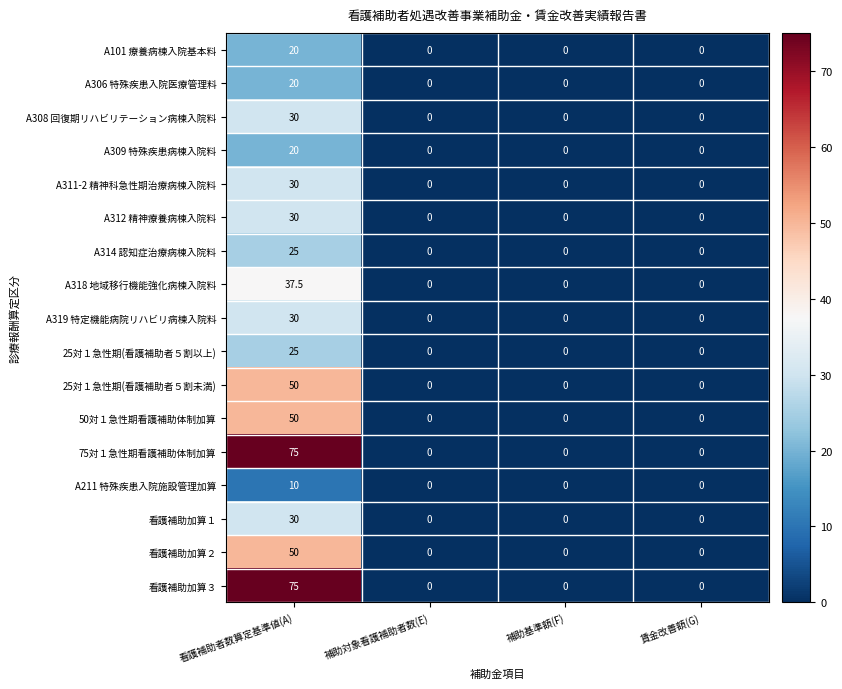

The value of A309 特殊疾患病棟入院料 at 賃金改善額(G) is 12.5. True or false?

False